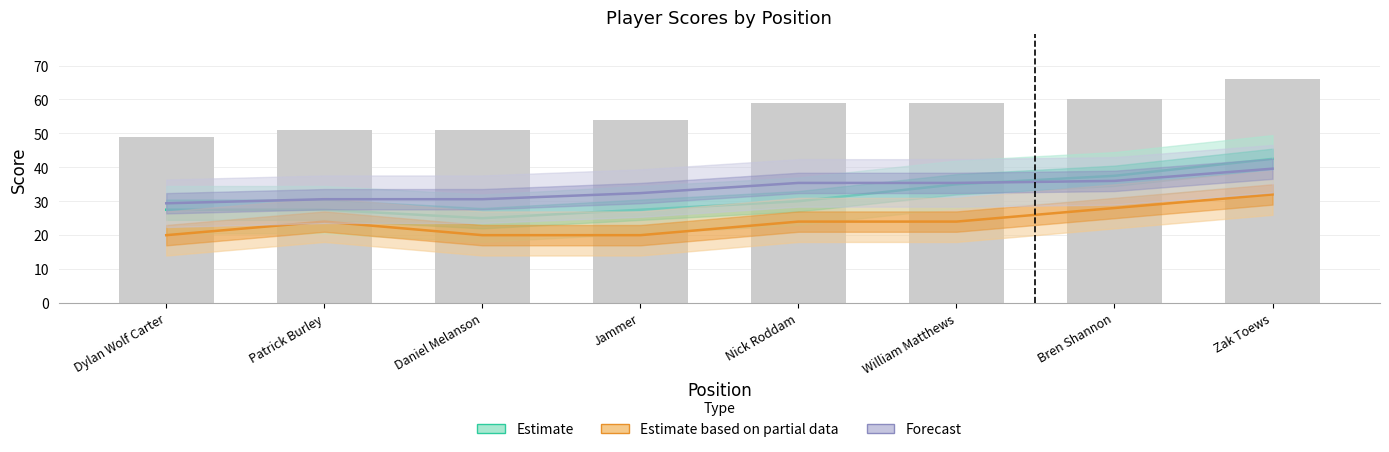

The Forecast series shows 39.6 at Zak Toews. True or false?

True